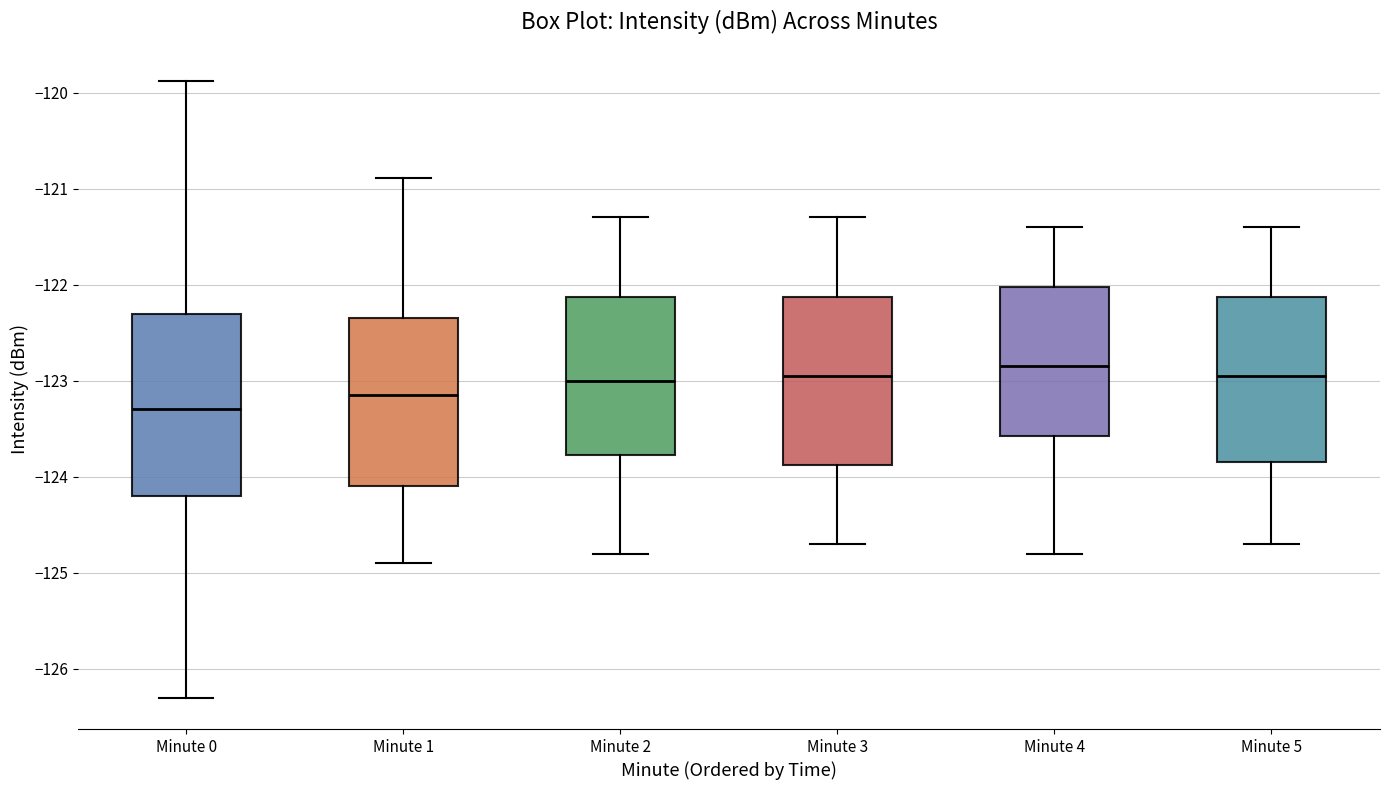

Where is the upper edge of the box for Minute 2 on the y-axis? The values are not printed on the chart, so give them approximately, as read against the axis.

-122.1